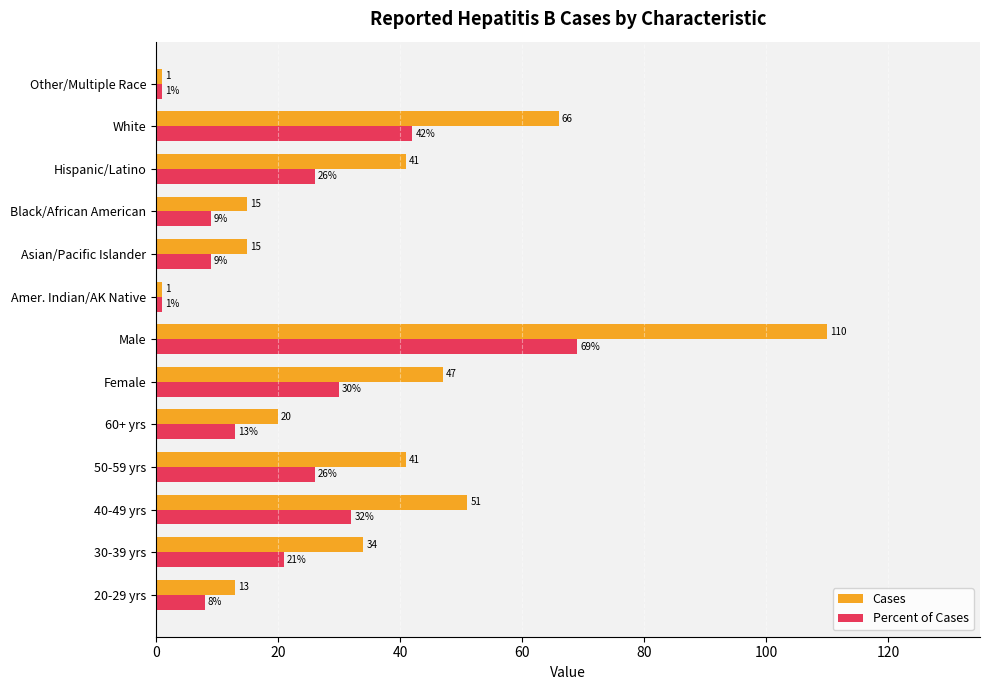

Where is Percent of Cases nearest to the value 35?

40-49 yrs